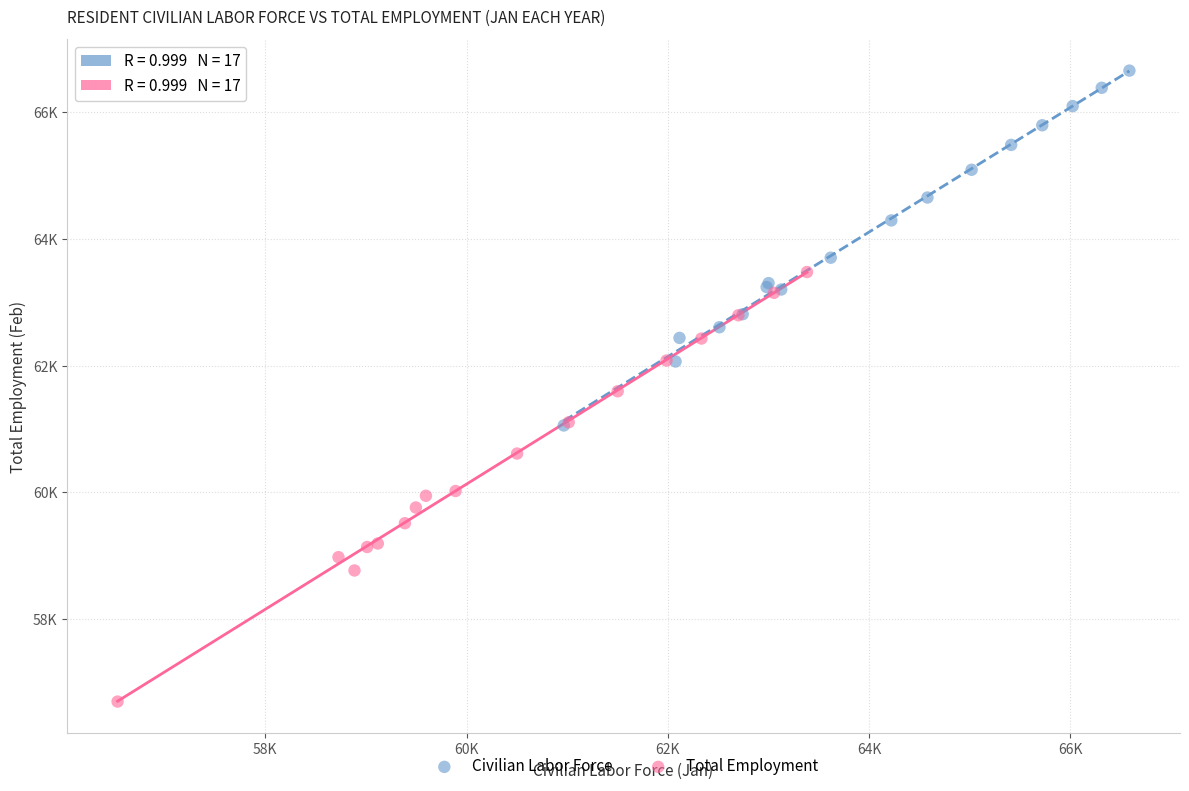

What are all the series names shown in the legend?

Civilian Labor Force, Total Employment